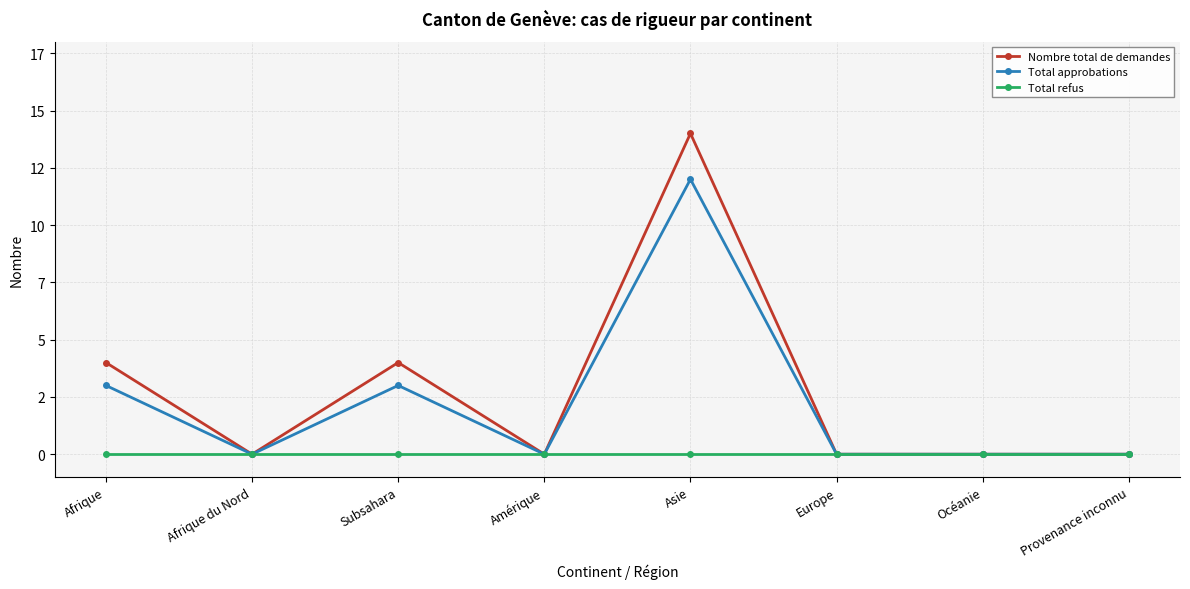

Which label corresponds to the smallest value in the chart?

Afrique du Nord